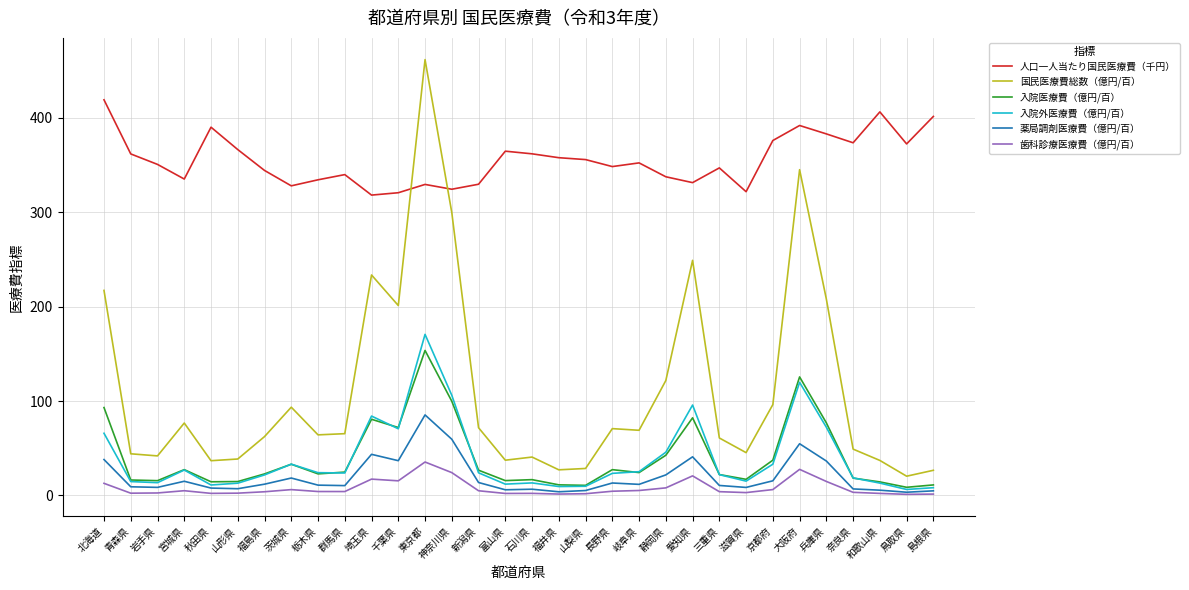

Between 千葉県 and 和歌山県, which series saw the biggest shift?

国民医療費総数（億円/百）